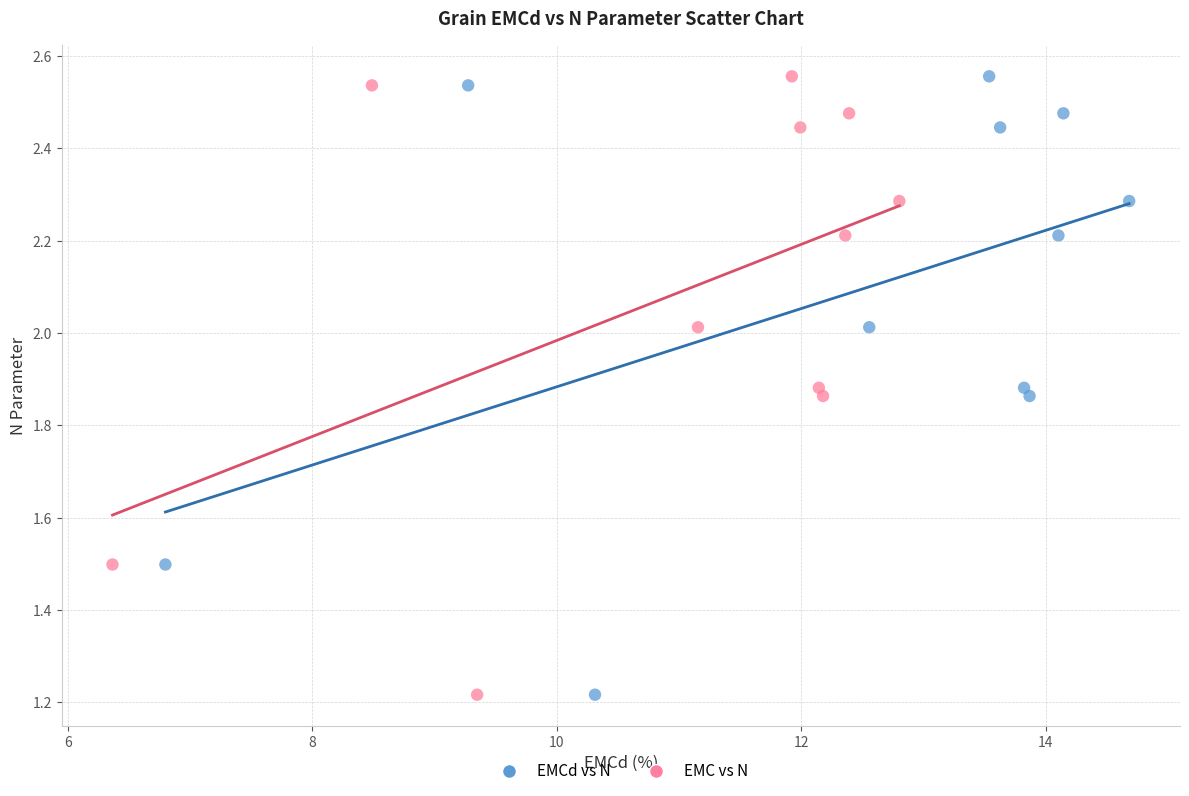

What are all the series names shown in the legend?

EMCd vs N, EMC vs N